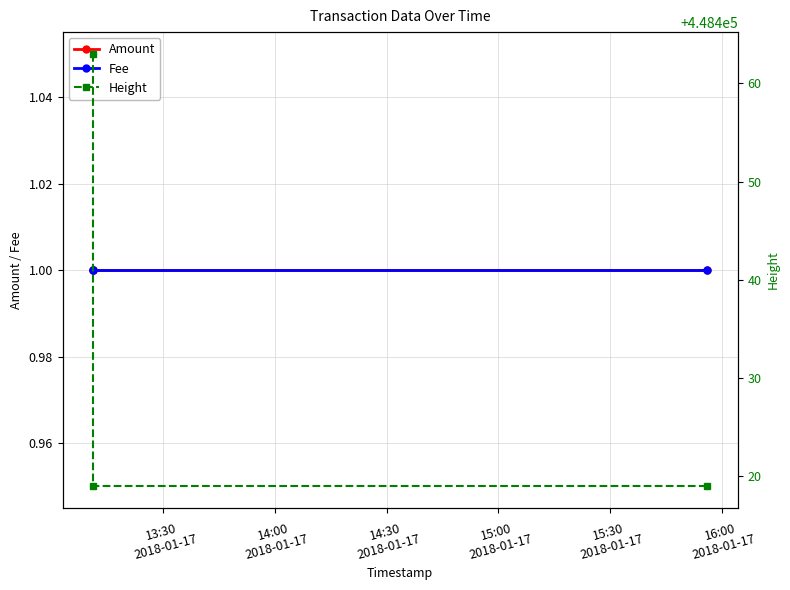

Reading right to left, list all the values displayed in this chart.

Amount: 1	1	1
Fee: 1	1	1
Height: 448419	448419	448463